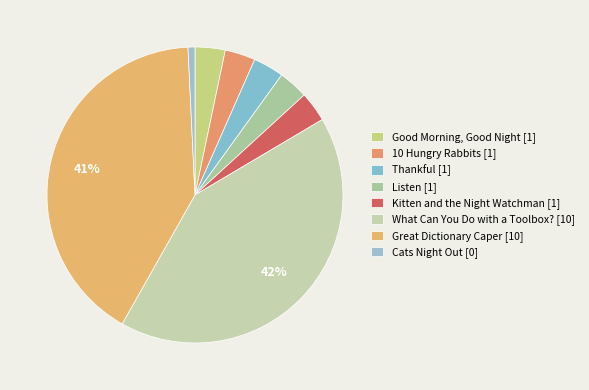

Count the number of slices in the pie.

8